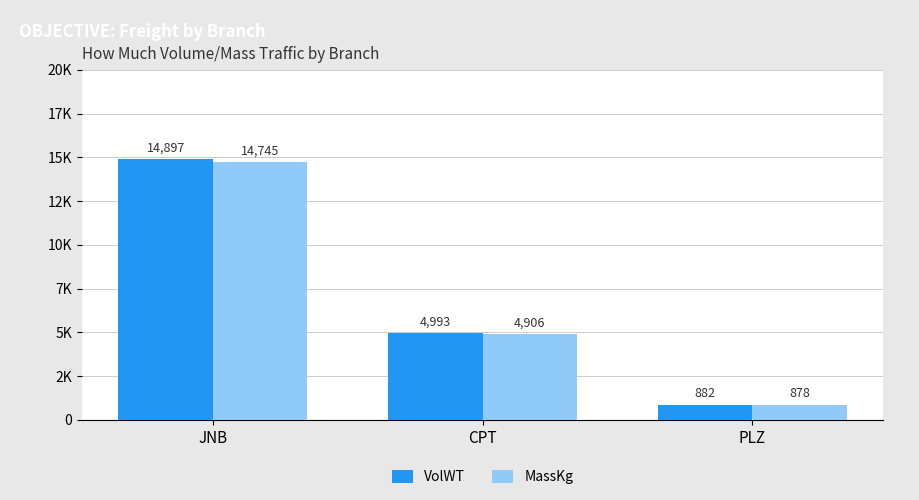

List the series in order of their peak value, highest first.

VolWT, MassKg